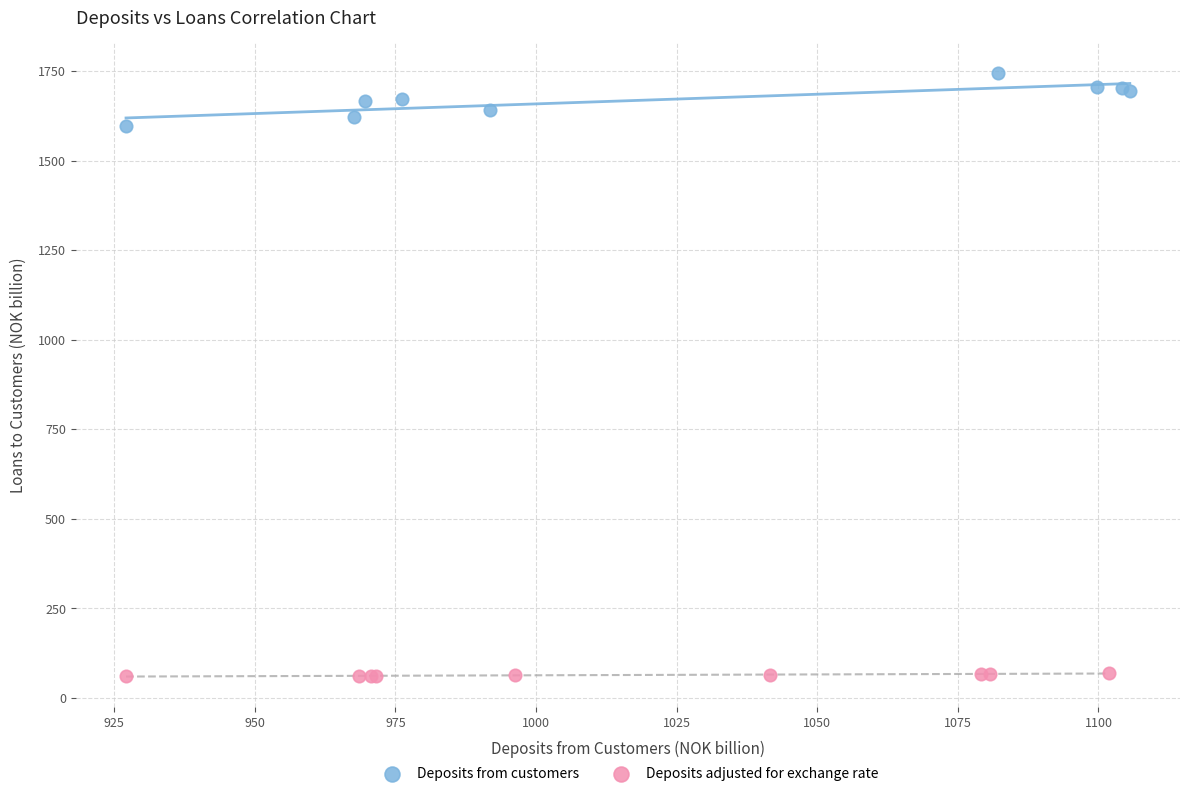

Which series contains the highest Y value?

Deposits from customers